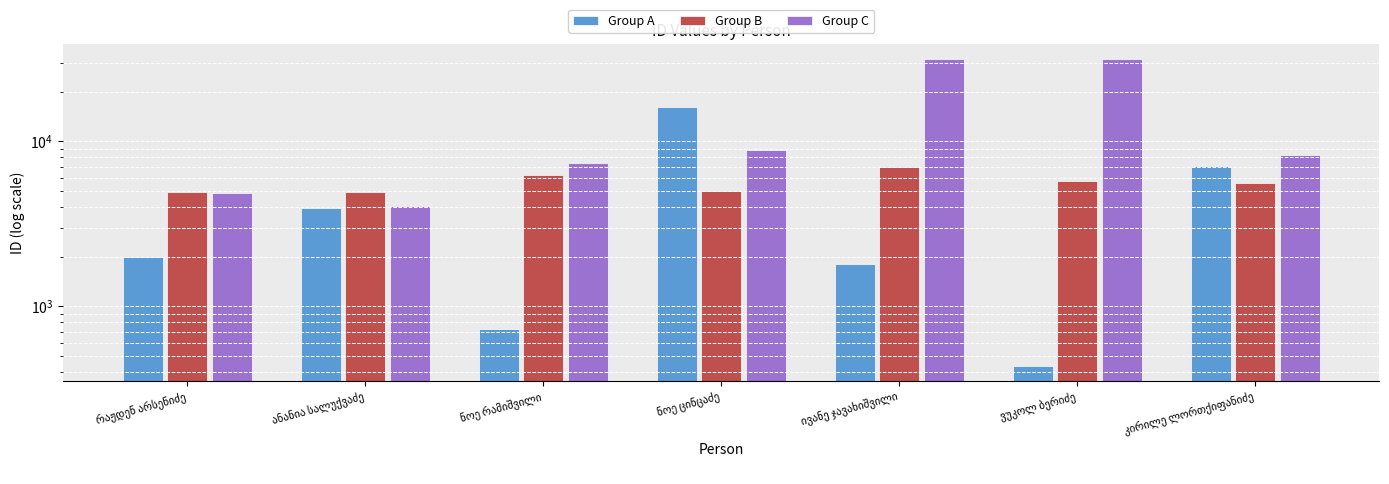

At which label does Group A first exceed 2000?

ანანია სალუქვაძე